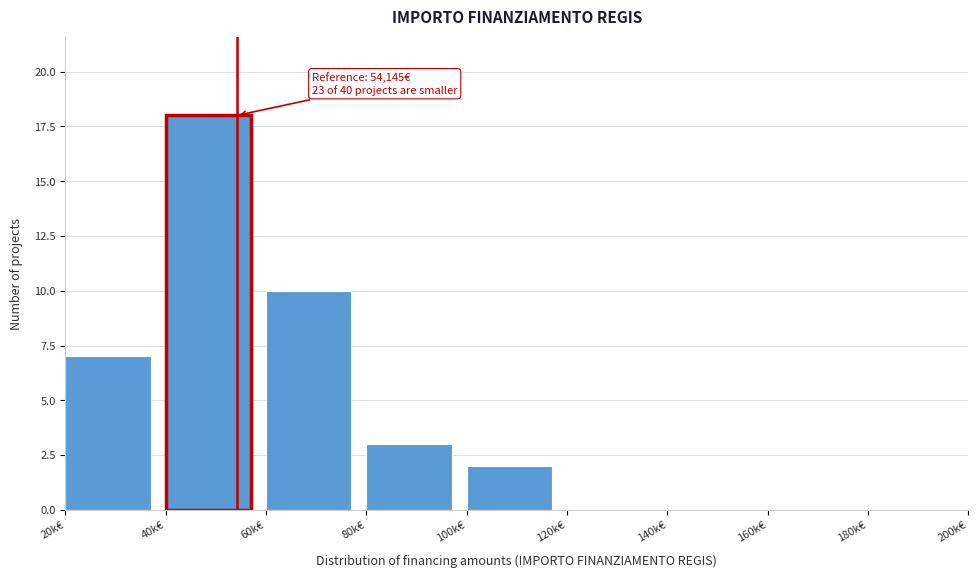

Reading right to left, what are all the values shown in this chart?

180k€=0	160k€=0	140k€=0	120k€=0	100k€=2	80k€=3	60k€=10	40k€=18	20k€=7